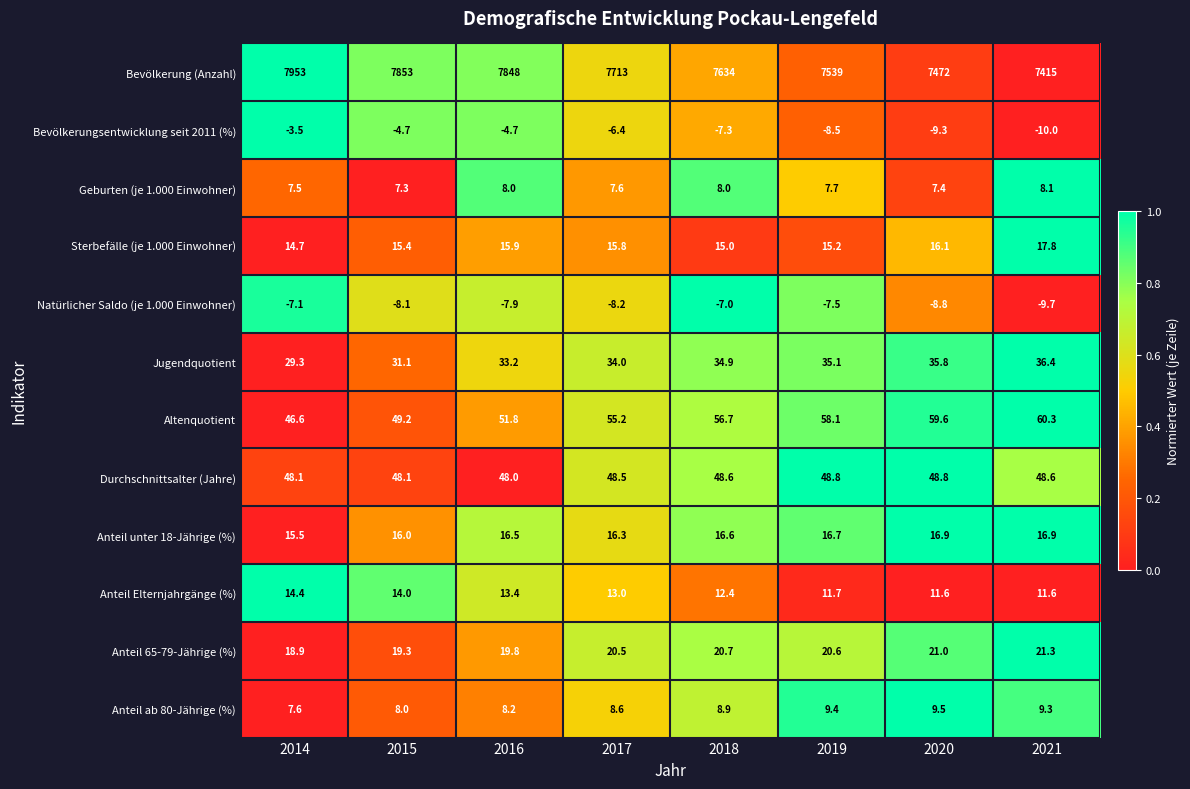

At which category is the sum across all series the highest?

2014